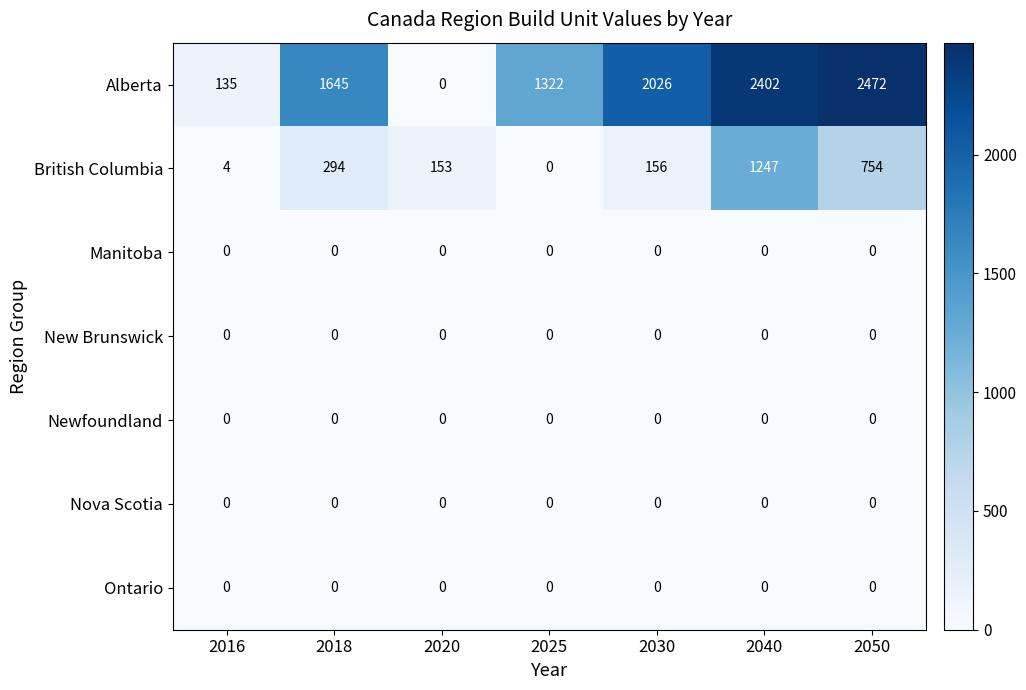

Which category has the highest value across all series?

2050